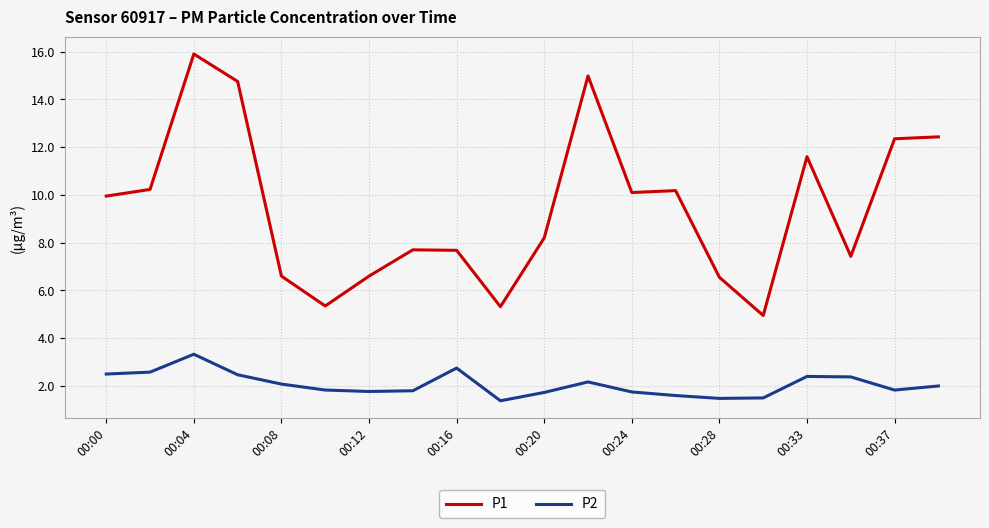

How many categories are shown in the chart?

20